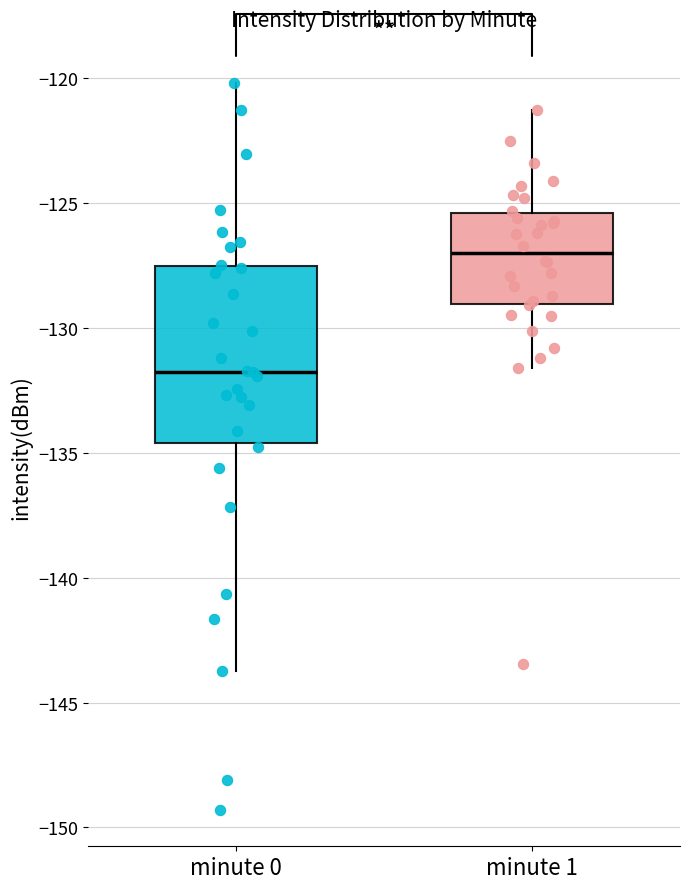

Comparing the boxes themselves (not the whiskers), which one is the tallest?

minute 0